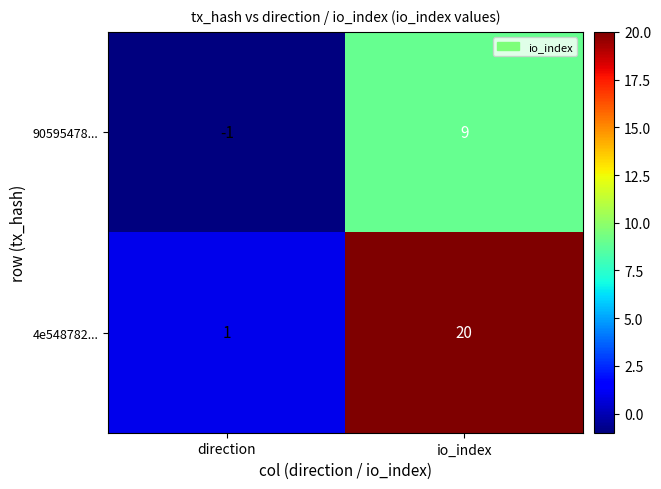

Reading left to right, what are all the values shown in this chart?

90595478...: direction=-1	io_index=9
4e548782...: direction=1	io_index=20